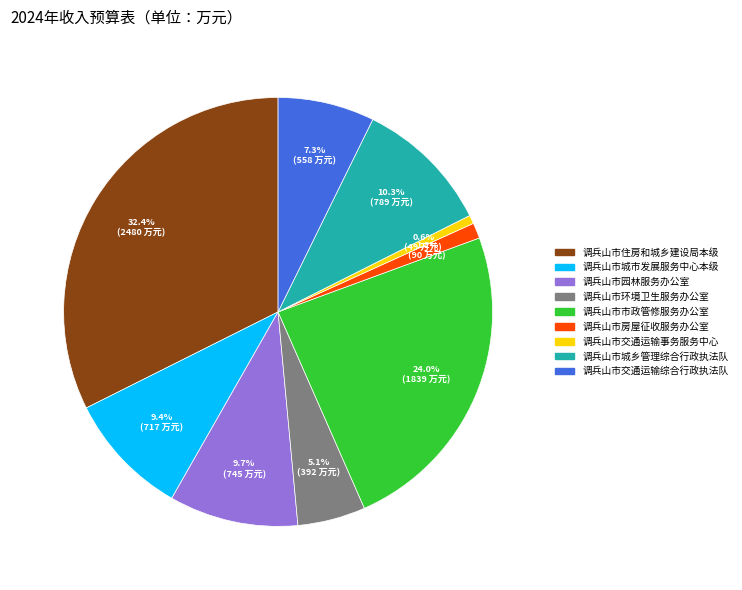

Count the number of slices in the pie.

9